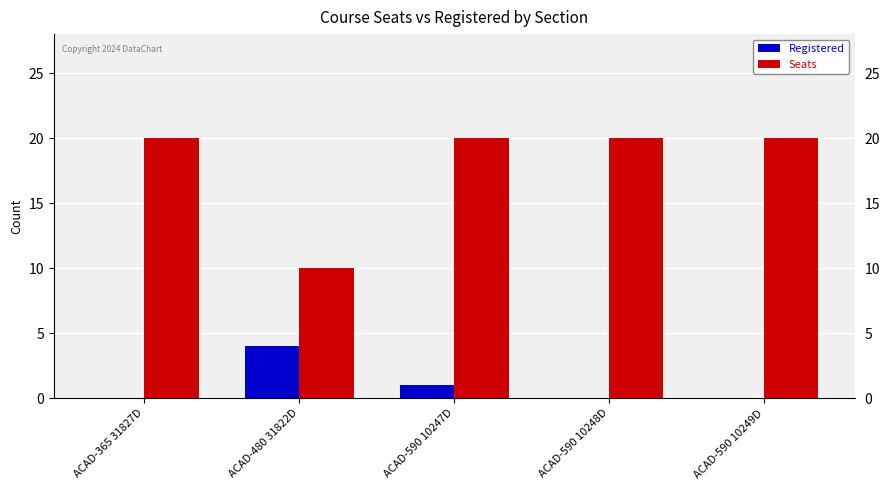

What is the average value of the Seats series?

18